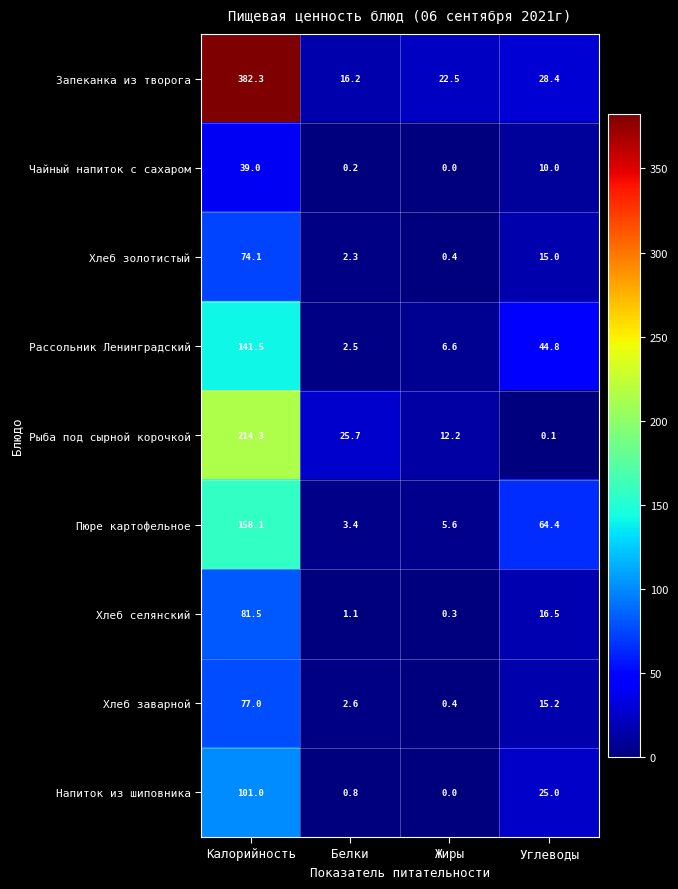

Which category has the highest value across all series?

Калорийность